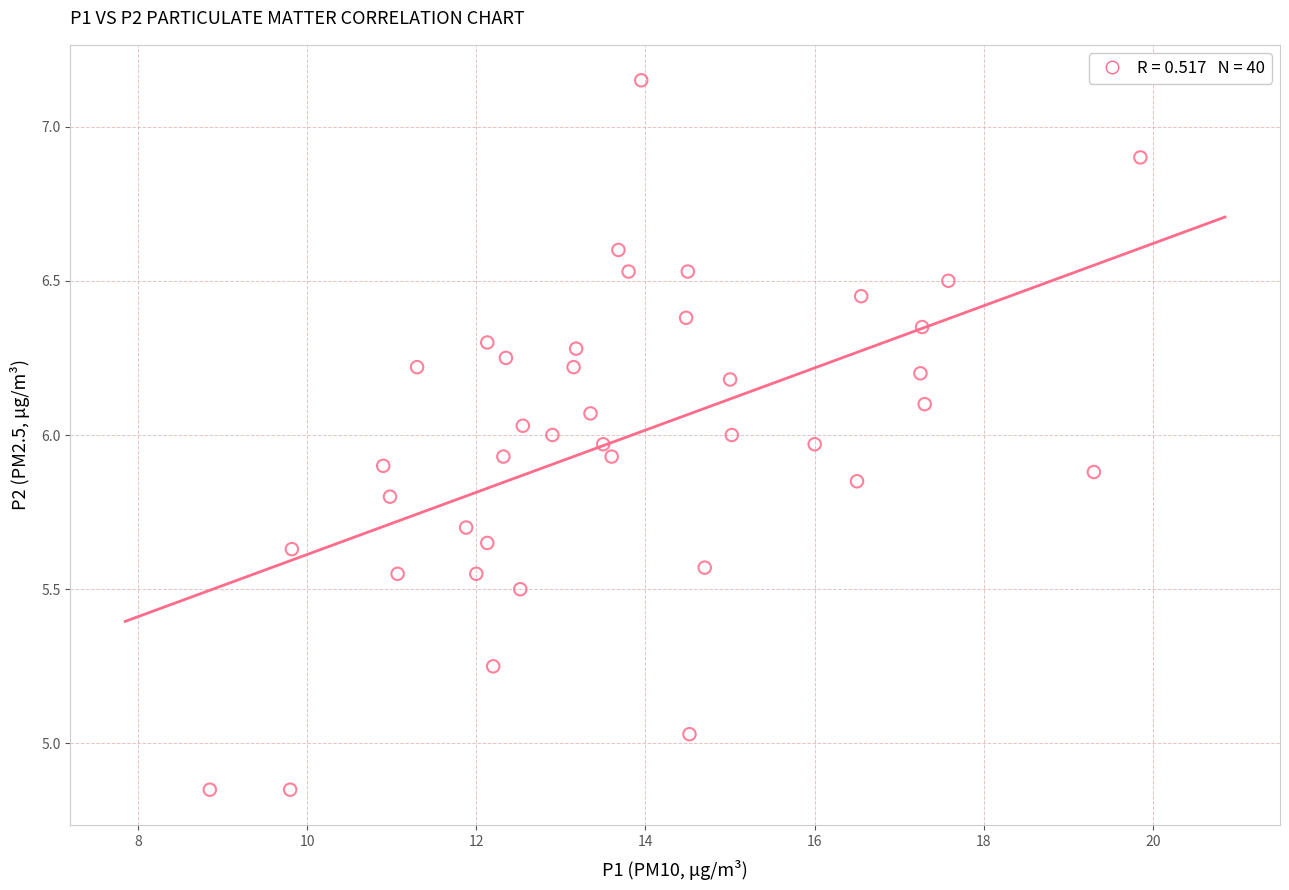

What is the range of X values (max minus min)?

11.0